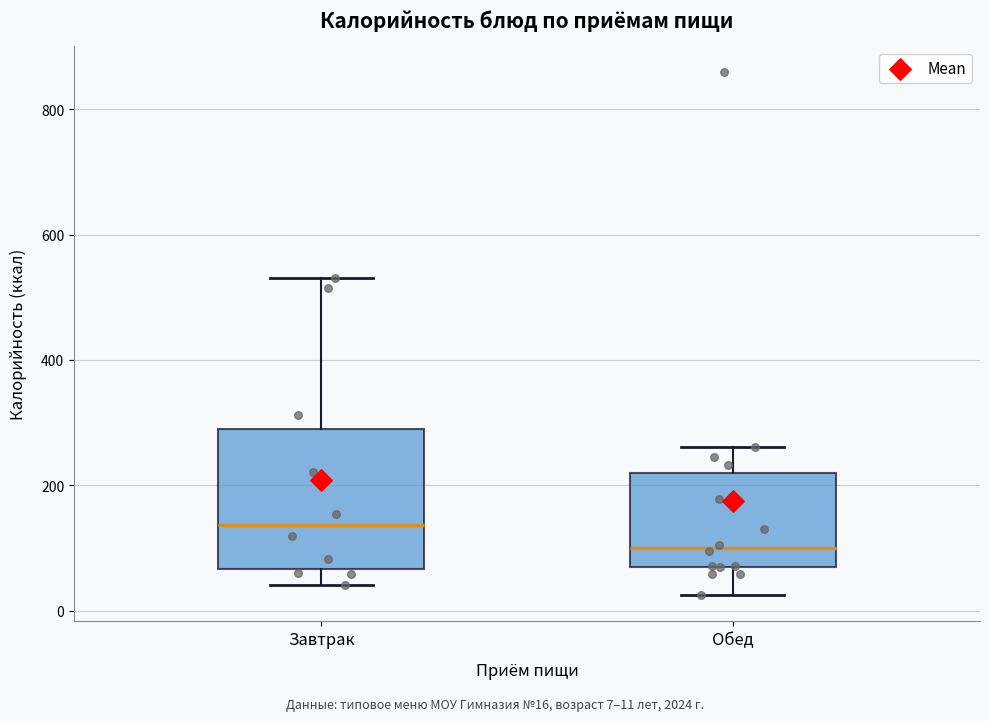

Which box's median line is the highest?

Завтрак